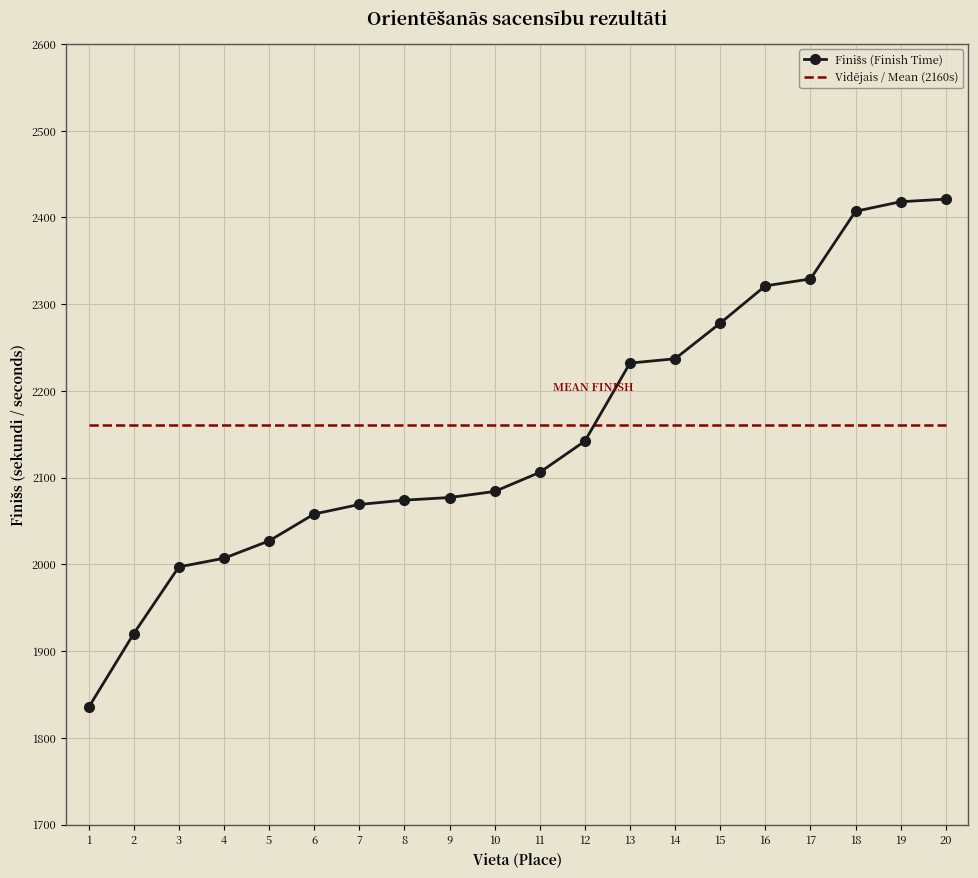

What is the greatest value displayed?

2421.0